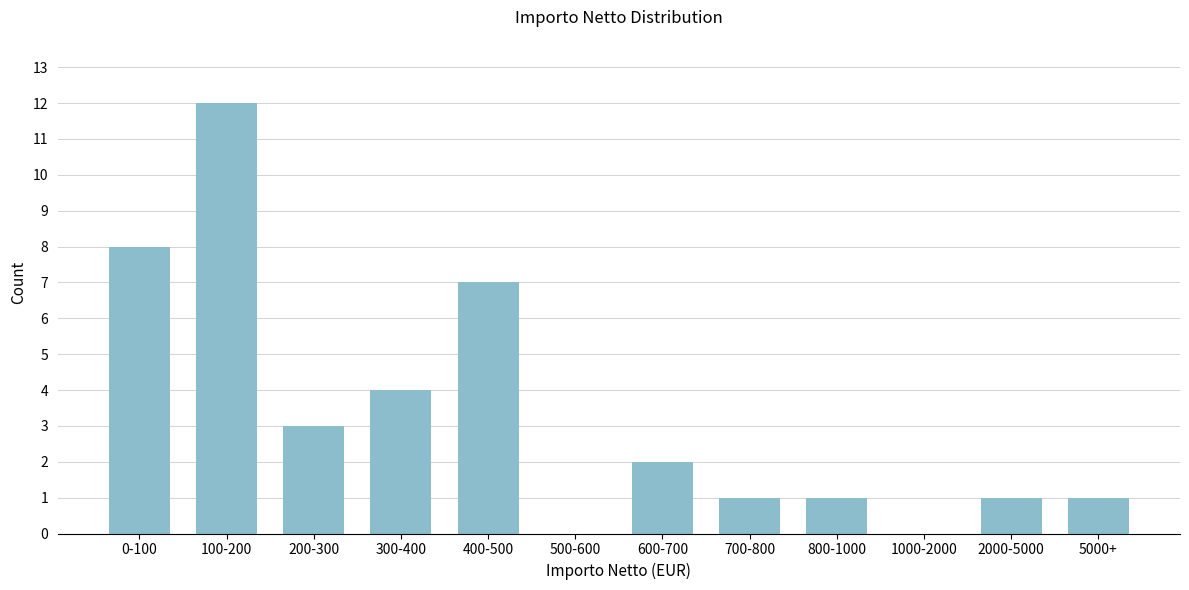

Reading left to right, what are all the values shown in this chart?

0-100=8	100-200=12	200-300=3	300-400=4	400-500=7	500-600=0	600-700=2	700-800=1	800-1000=1	1000-2000=0	2000-5000=1	5000+=1